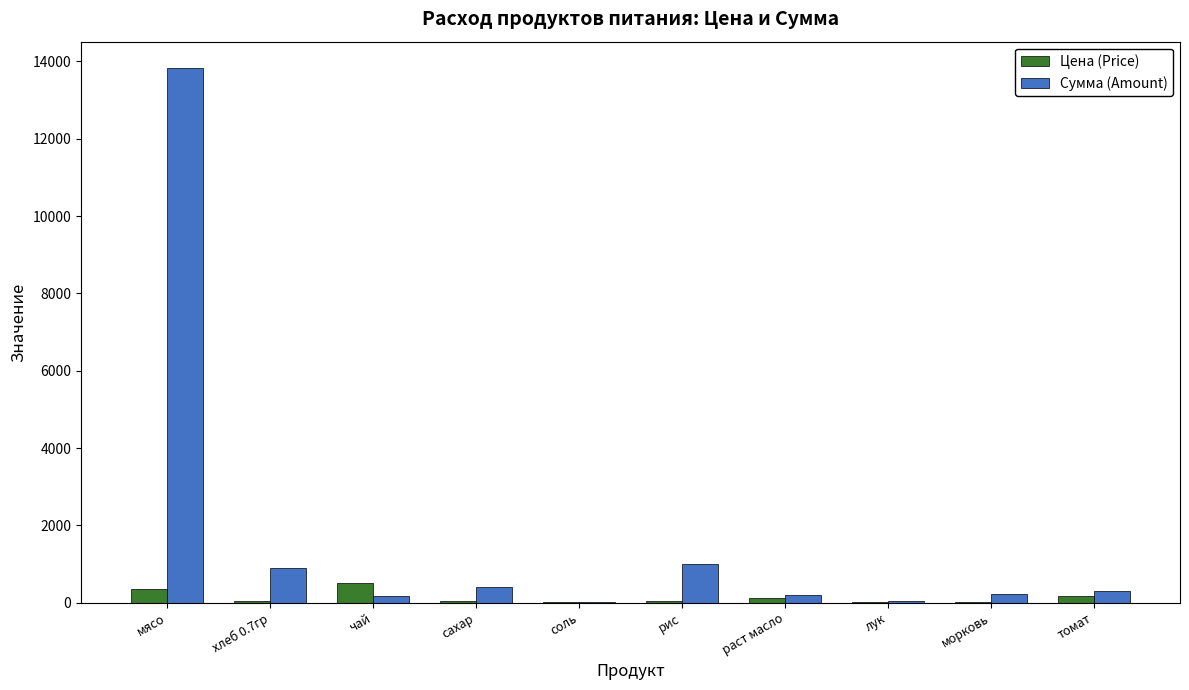

At which category is the sum across all series the highest?

мясо